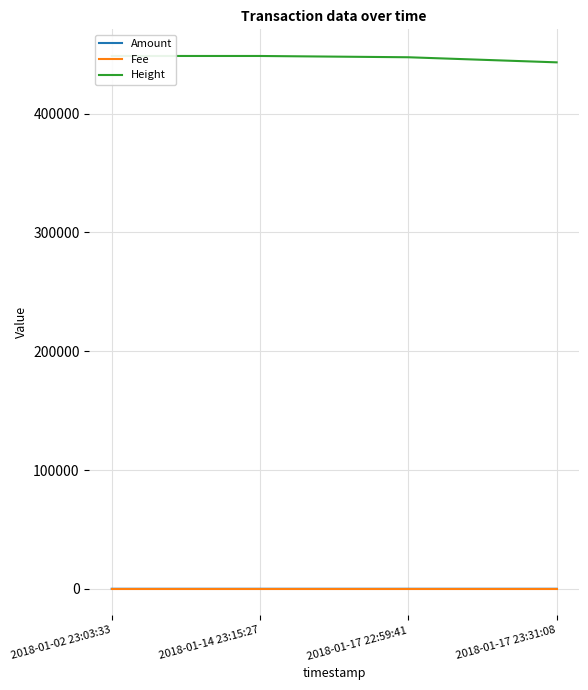

At which category does the chart reach its minimum across all series?

2018-01-02 23:03:33